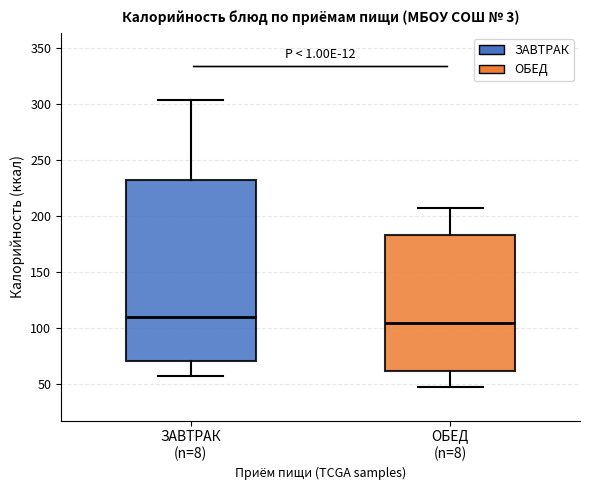

Comparing the boxes themselves (not the whiskers), which one is the tallest?

ЗАВТРАК (n=8)